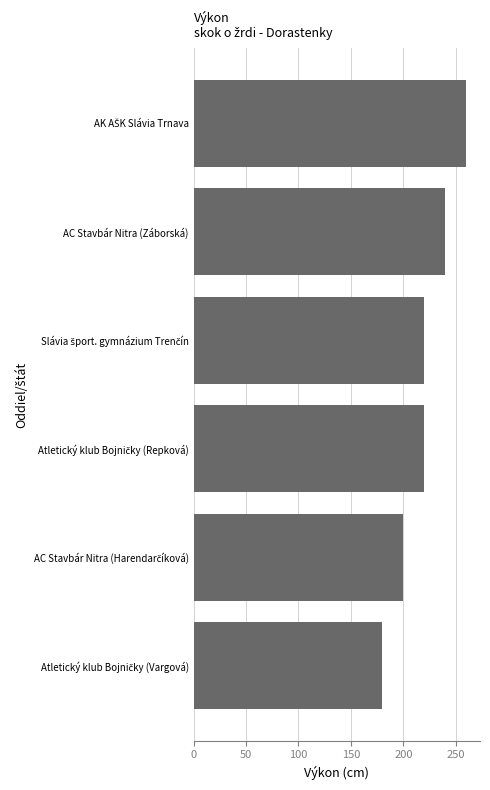

True or false: the data shows 240 at AC Stavbár Nitra (Záborská).

True